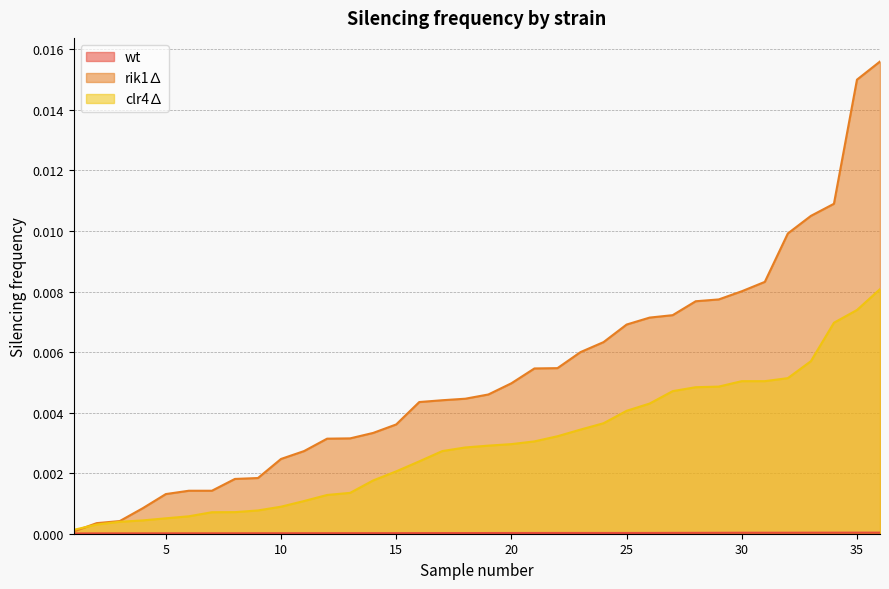

Rank the series by their average value, from highest to lowest.

rik1∆, clr4∆, wt